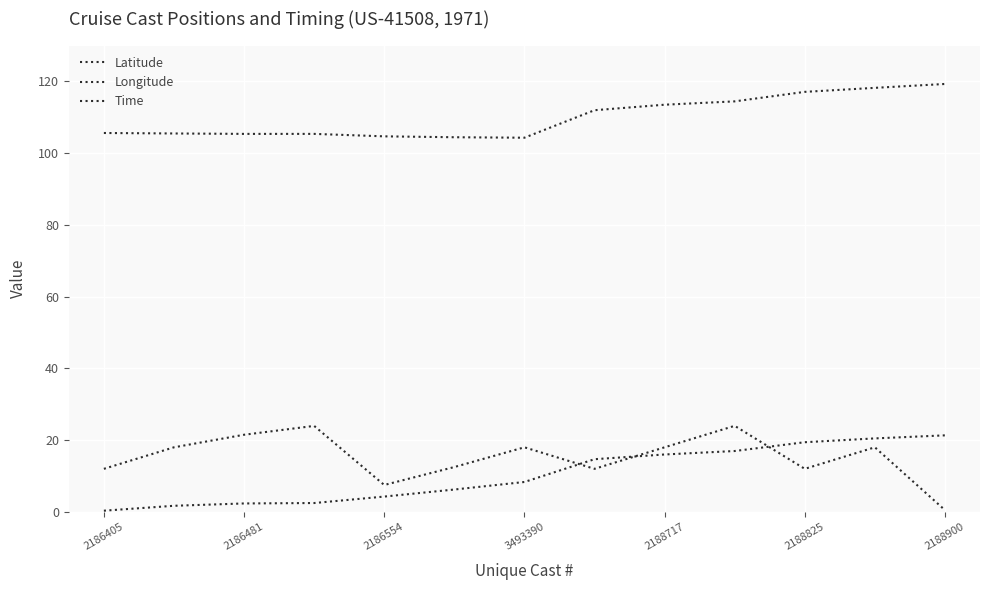

At which label does Latitude reach its minimum?

2186405